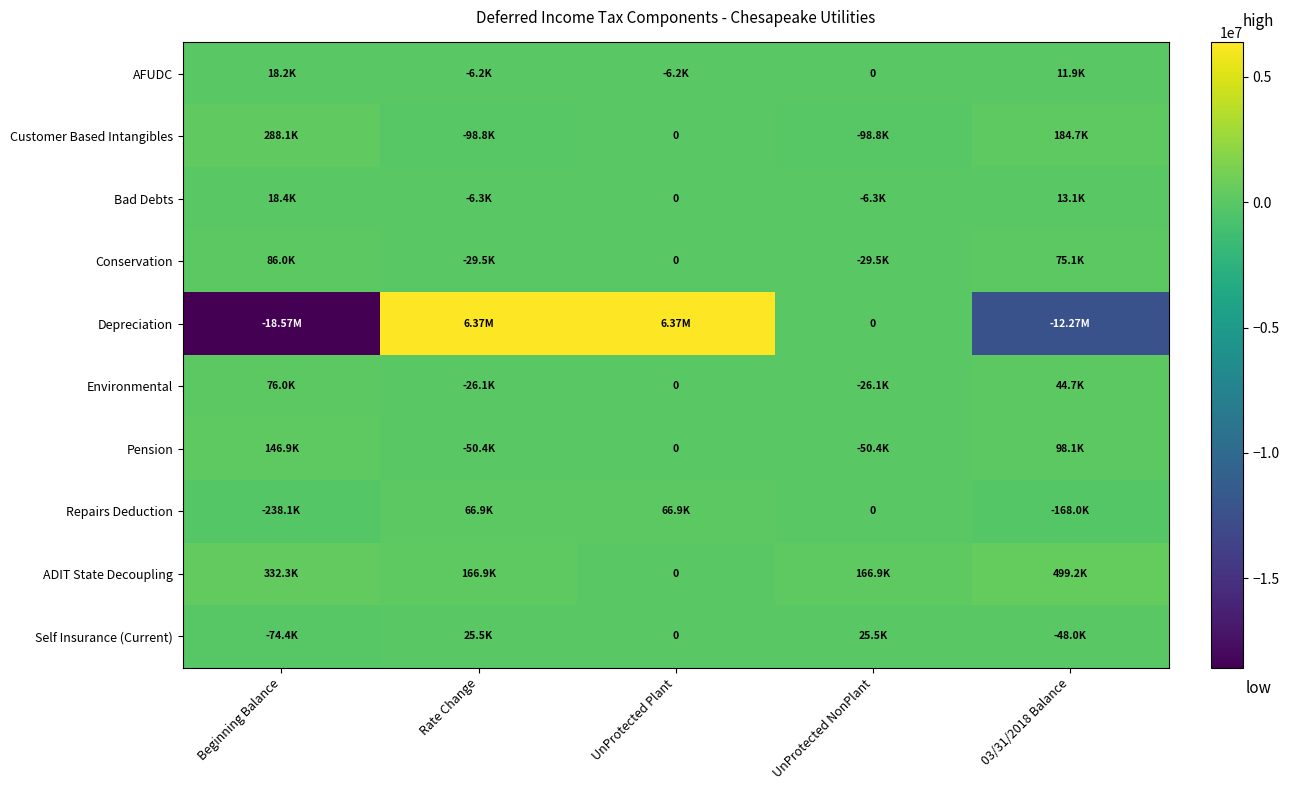

The value of AFUDC at UnProtected NonPlant is 9698. True or false?

False